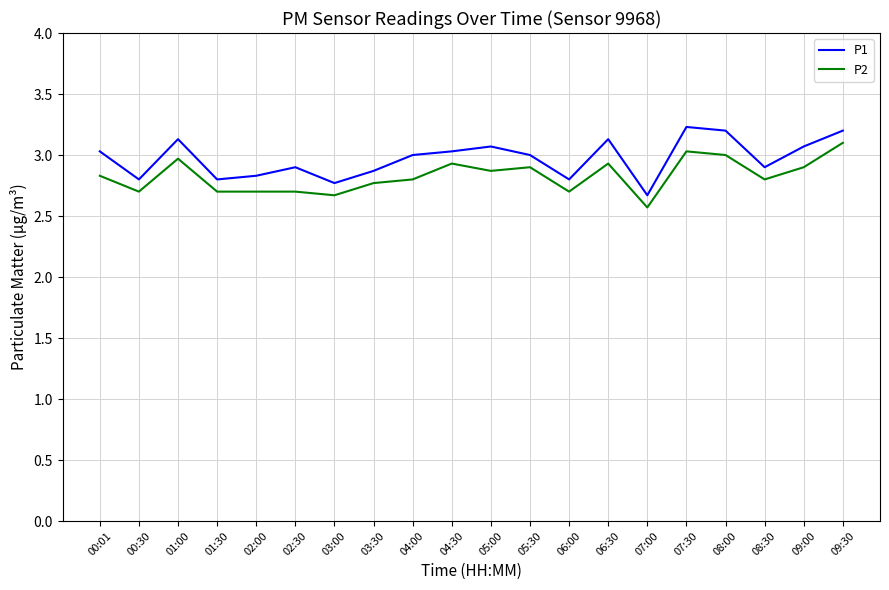

At how many categories does at least one series exceed 2?

20